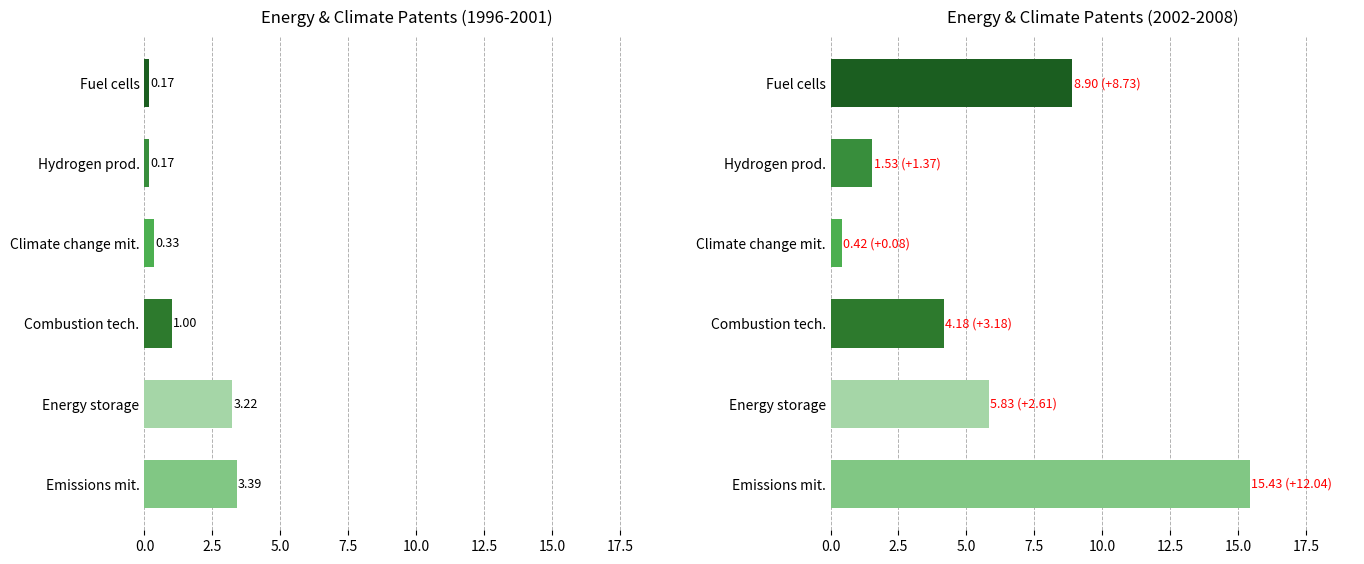

Rank the series at Climate change mit. from highest to lowest value.

2002 values, 1996 values